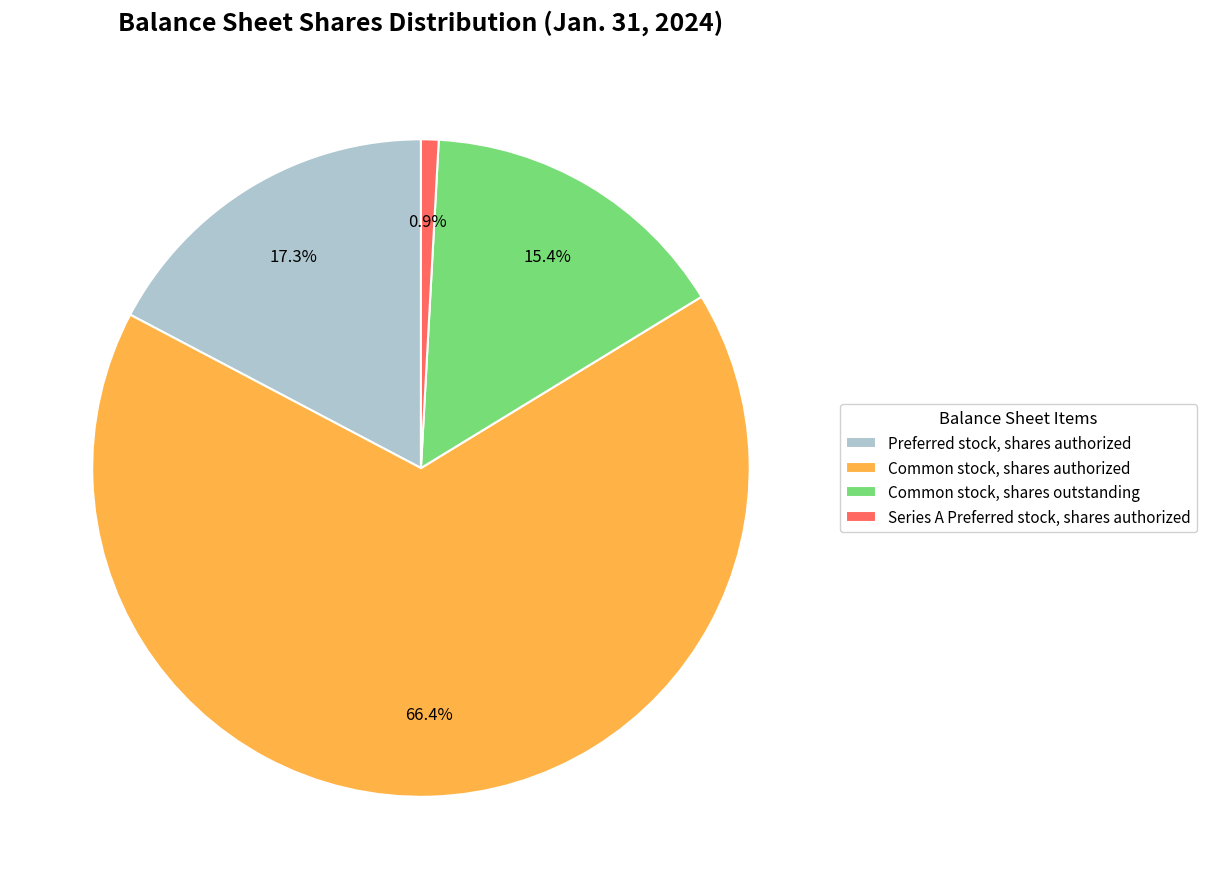

To the nearest percent, what is the combined percentage of Series A Preferred stock, shares authorized and Common stock, shares authorized?

67%